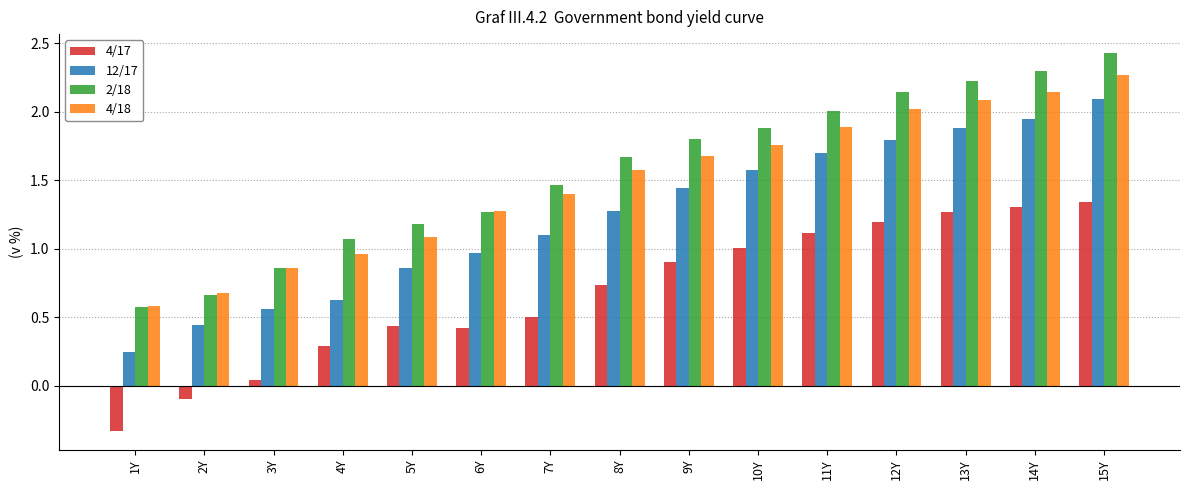

What is the average value of the 12/17 series?

1.2